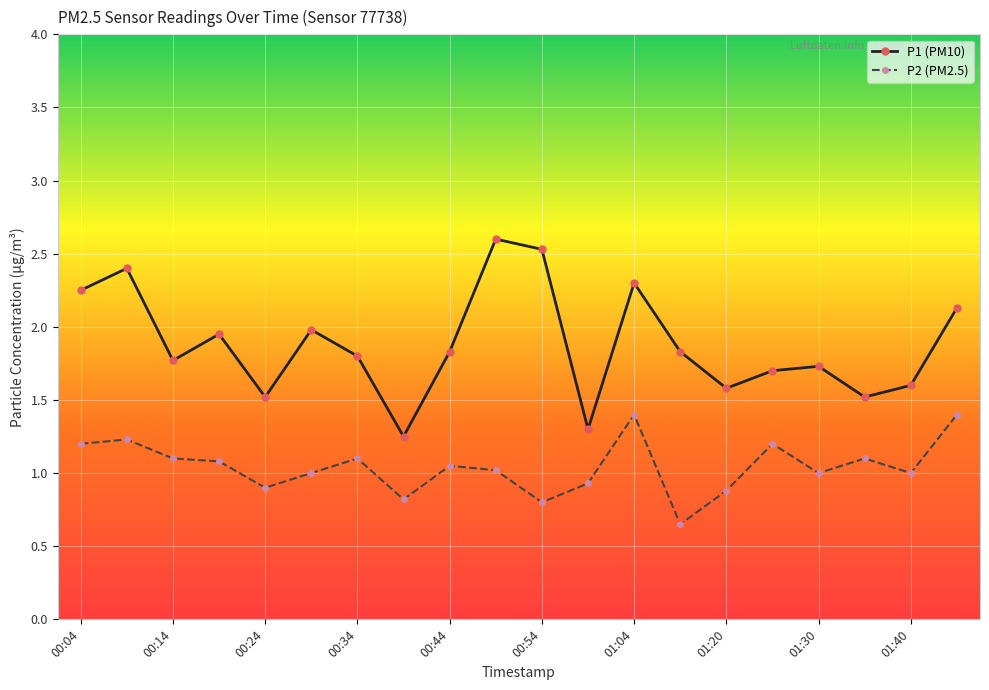

Which series has the largest total across all categories?

P1 (PM10)